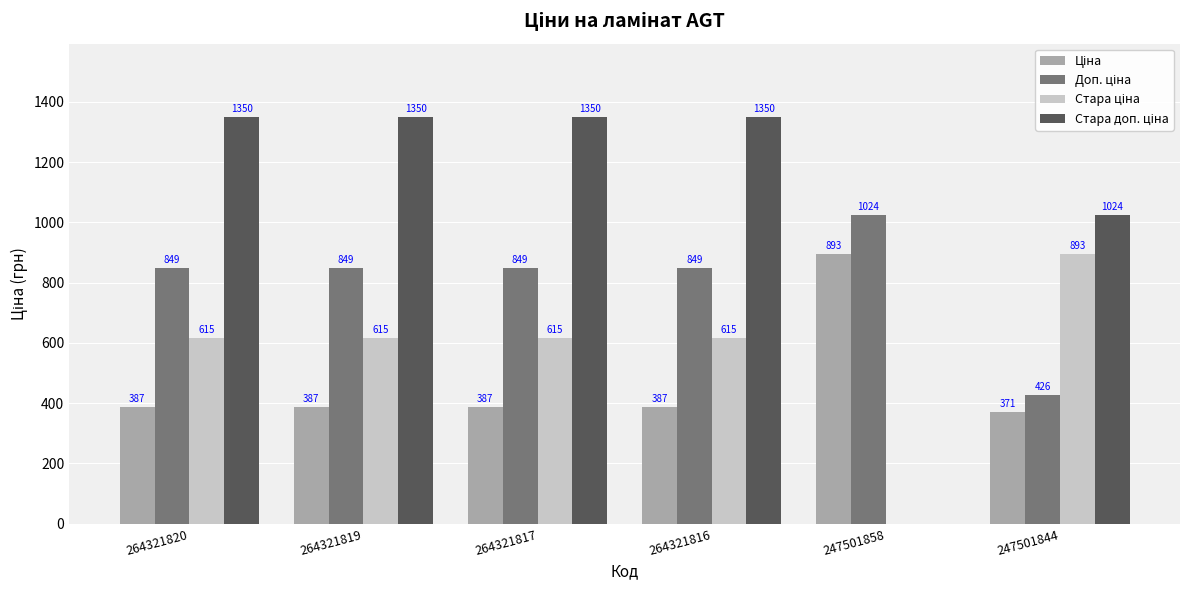

What is the maximum value shown in the chart?

1349.8